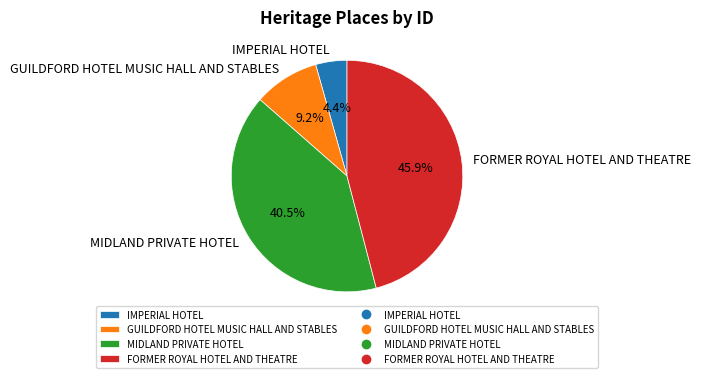

True or false: GUILDFORD HOTEL MUSIC HALL AND STABLES accounts for 9% of the total.

True